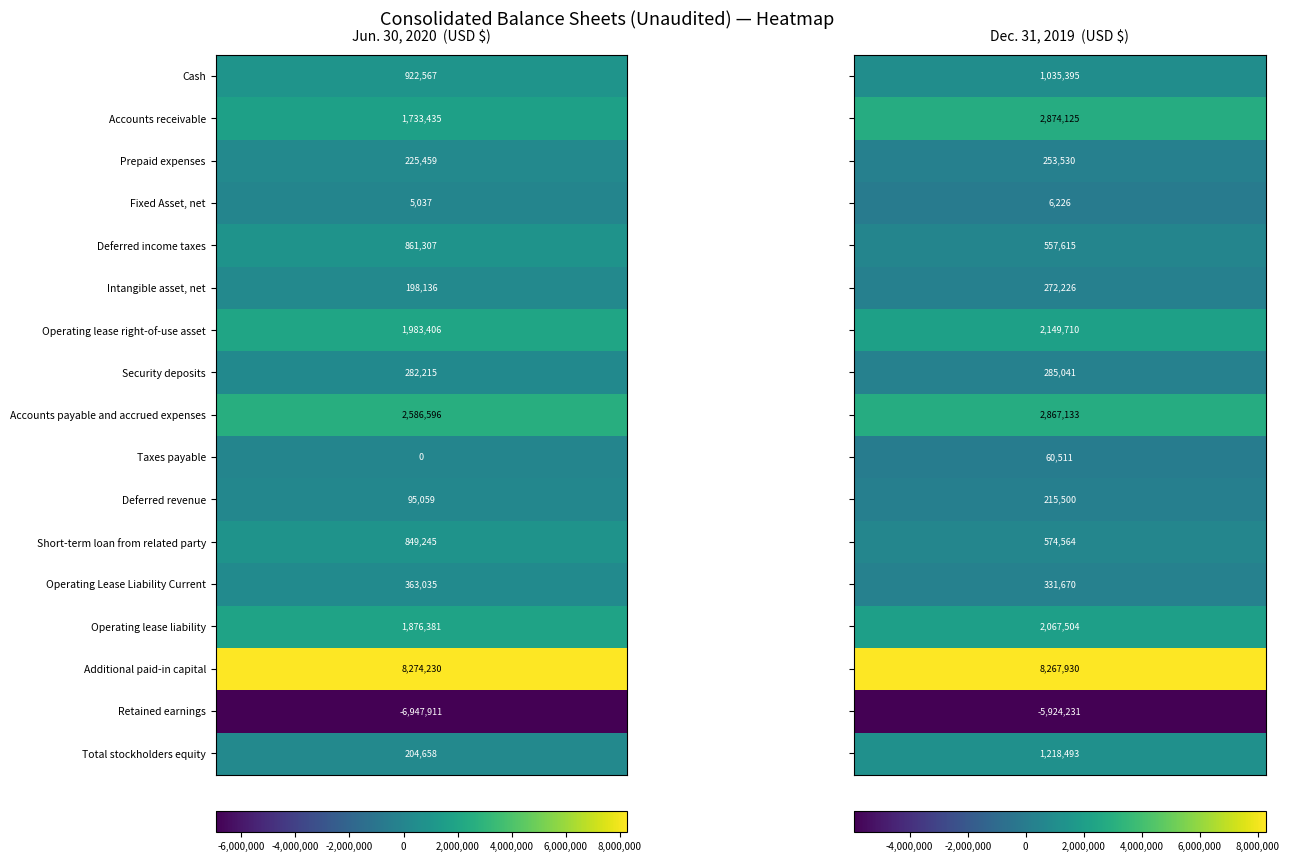

Is it true that Deferred income taxes equals 1333384 at Cash?

False